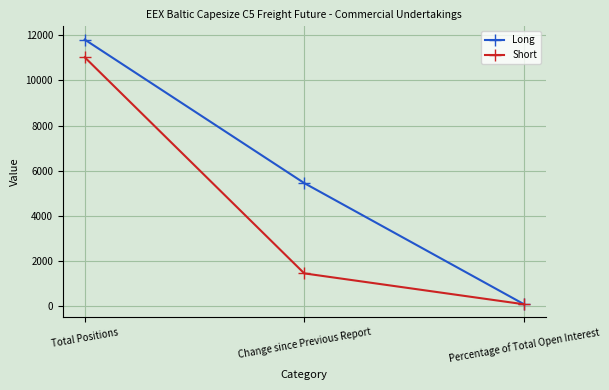

Reading left to right, what are all the values shown in this chart?

Long: 11810.0	5450.0	88.1
Short: 11025.0	1450.0	82.3